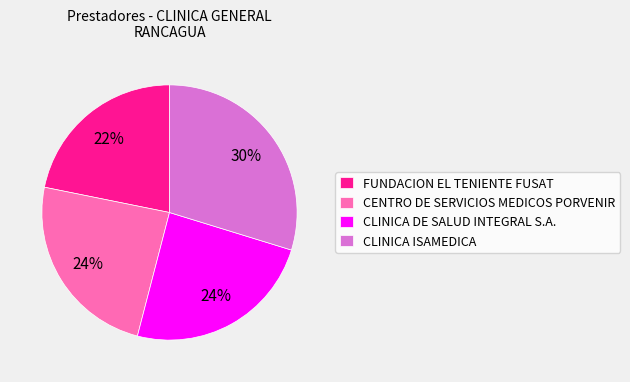

What percentage is the FUNDACION EL TENIENTE FUSAT slice, to the nearest percent?

22%